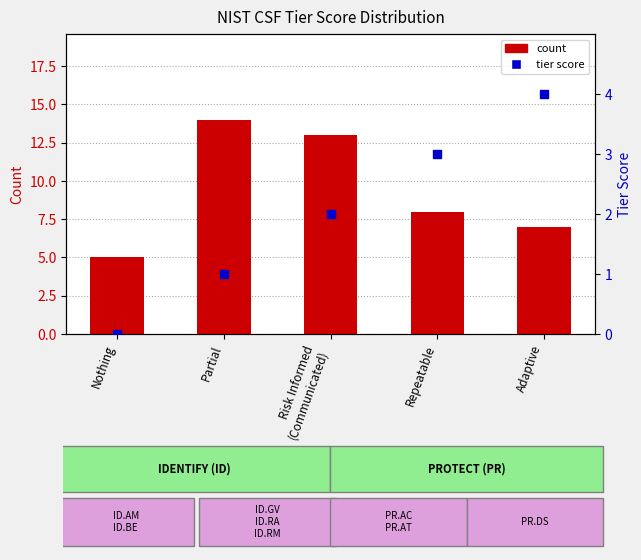

Is the value of tier score at Risk Informed
(Communicated) greater than the value of count at Partial?

No